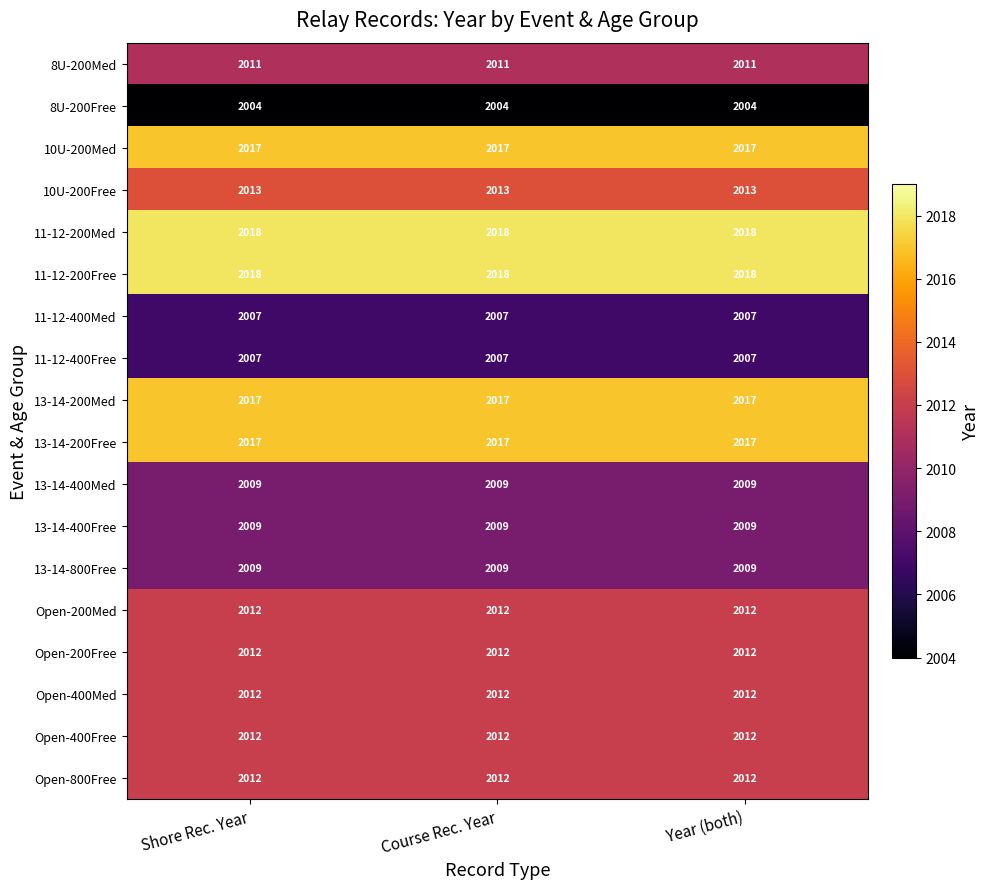

What is the total value across all series at Shore Rec. Year?

36216